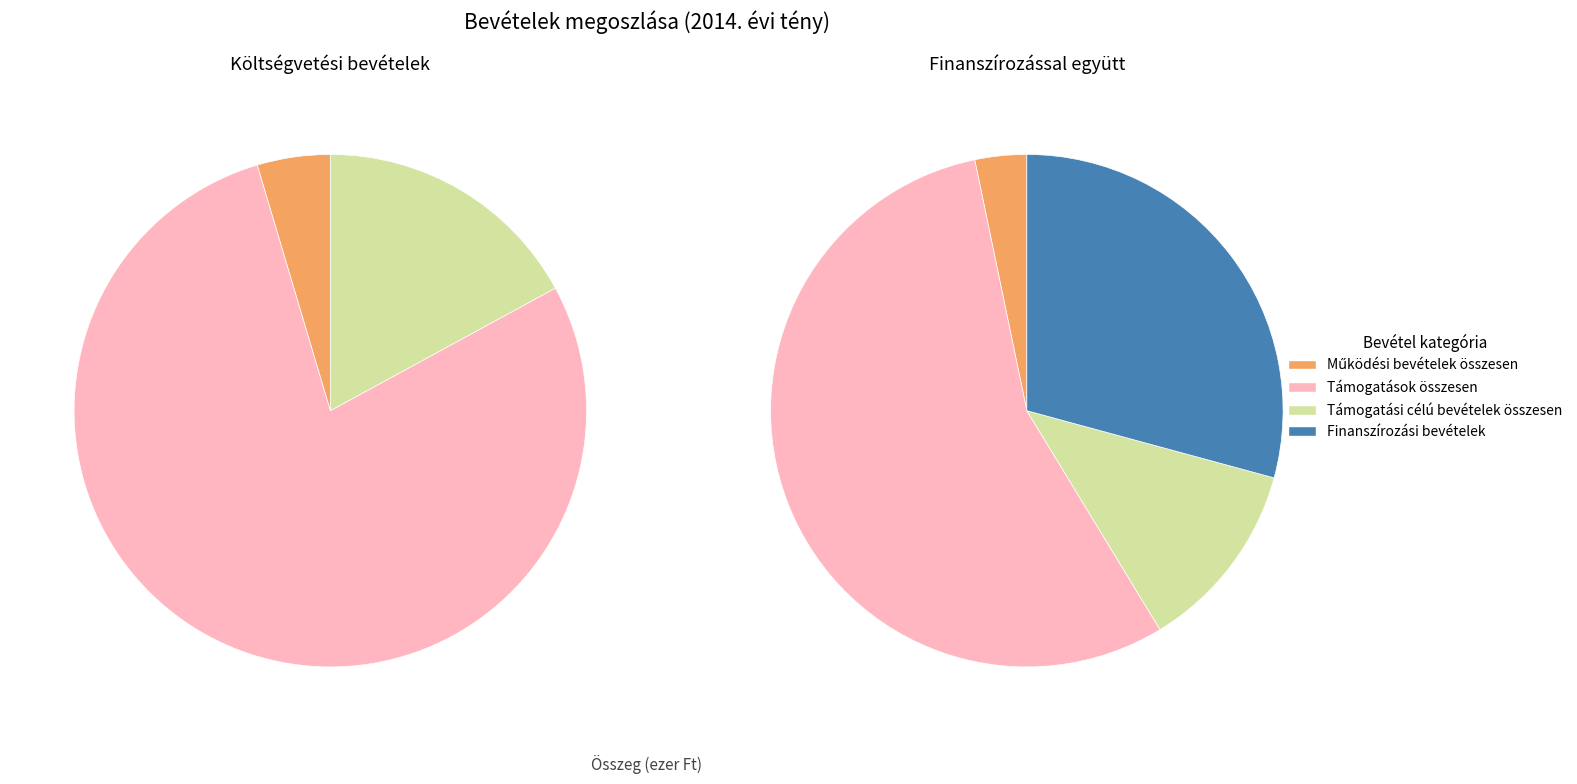

What is the largest slice in the pie chart?

Támogatások összesen